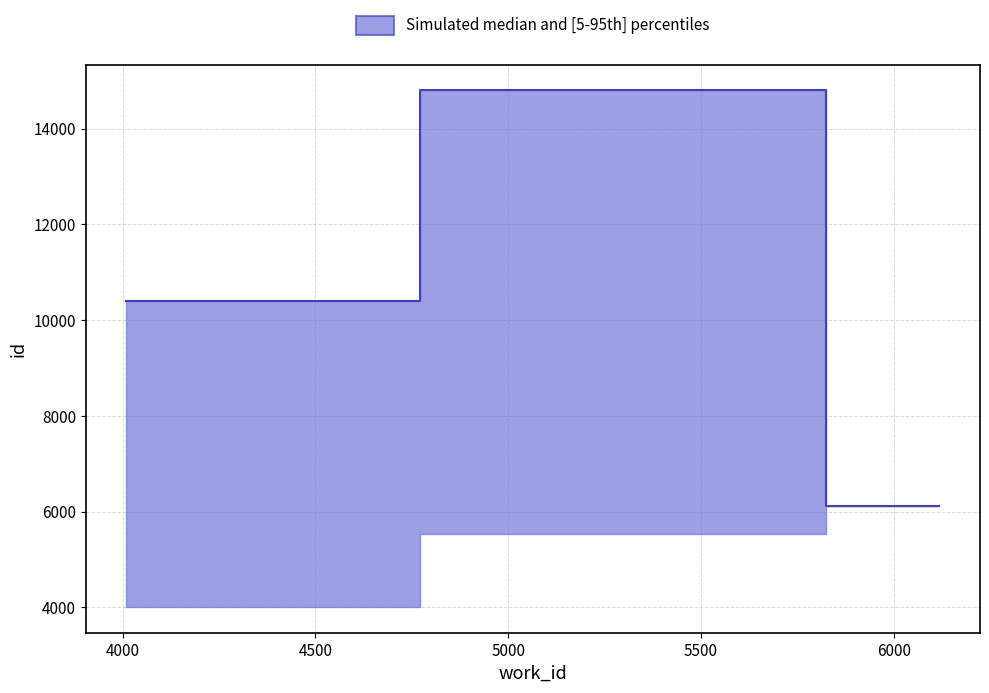

Which category has the lowest value across all series?

4010